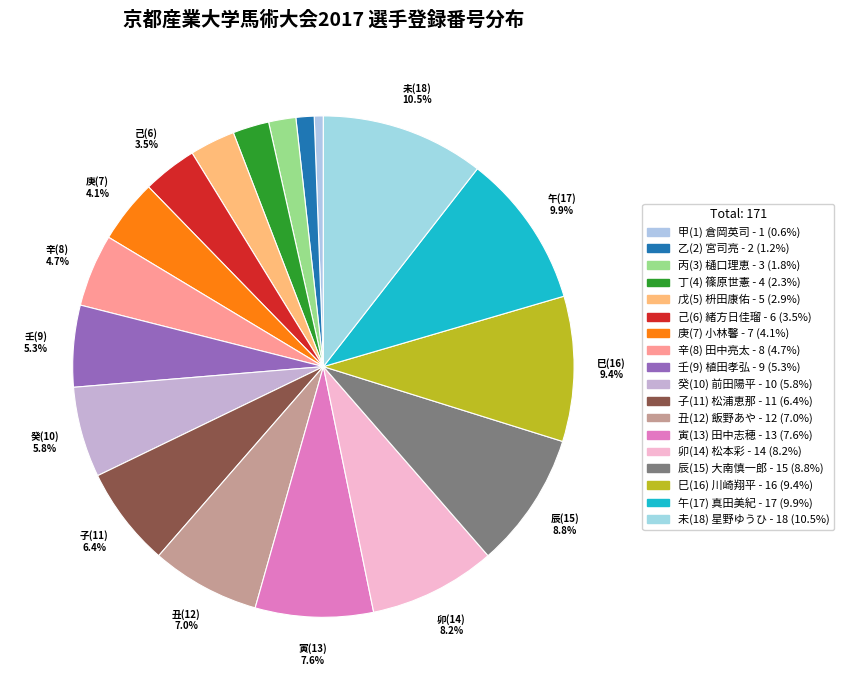

Rank the categories by value from lowest to highest.

甲(1), 乙(2), 丙(3), 丁(4), 戊(5), 己(6), 庚(7), 辛(8), 壬(9), 癸(10), 子(11), 丑(12), 寅(13), 卯(14), 辰(15), 巳(16), 午(17), 未(18)